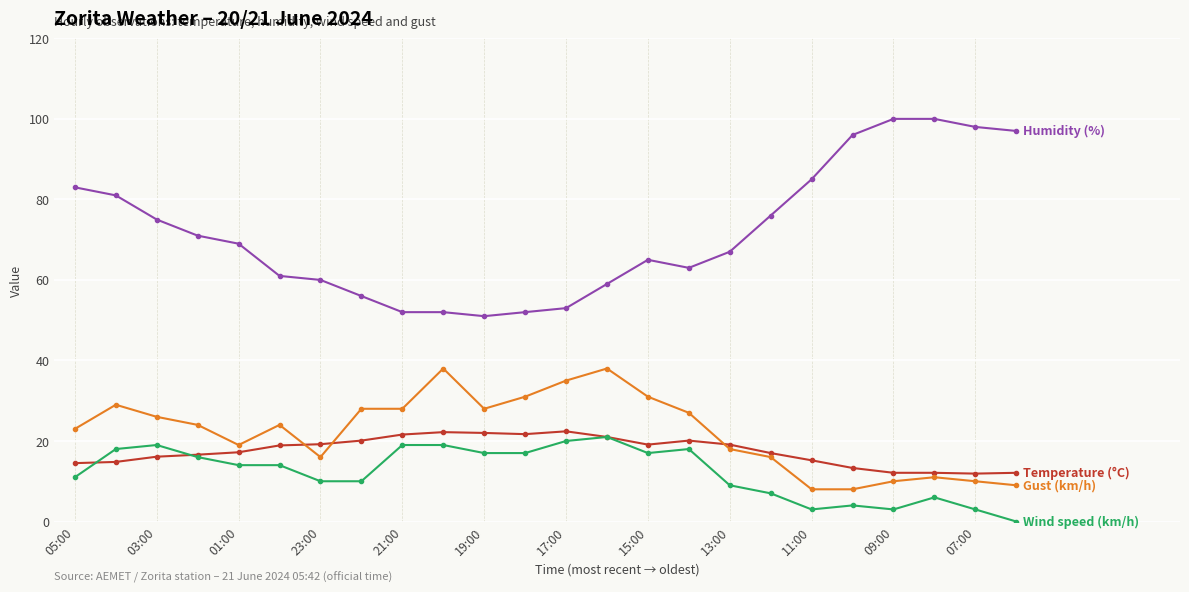

What is the total value across all series at 19:00?

118.0